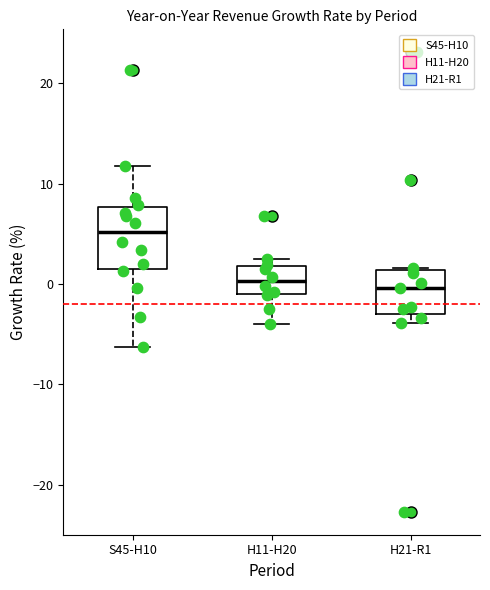

Where is the lower edge of the box for H21-R1 on the y-axis? The values are not printed on the chart, so give them approximately, as read against the axis.

-3